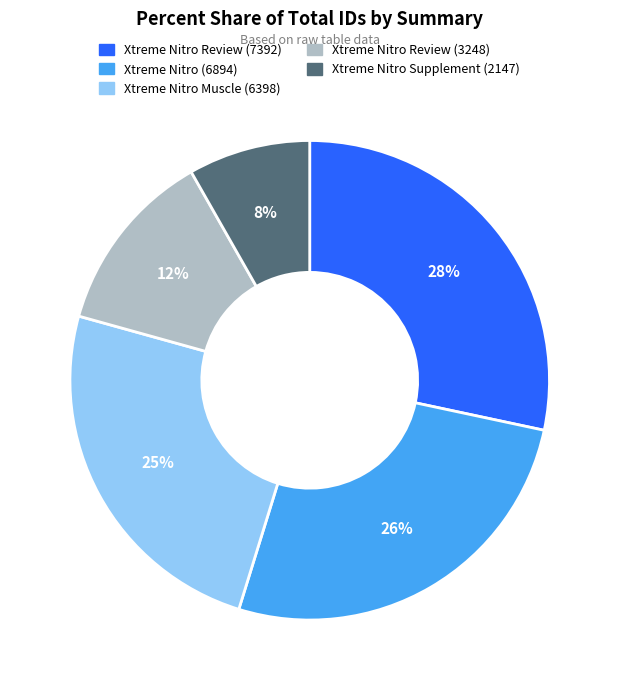

Is the sum of Xtreme Nitro Muscle (6398) and Xtreme Nitro Supplement (2147) greater than half?

No